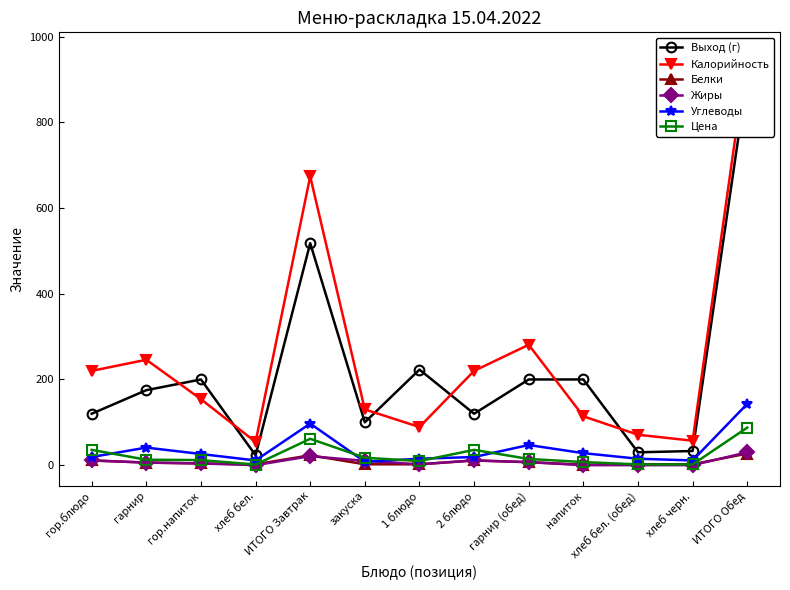

What is the difference between the maximum and second lowest values in the Белки series?

25.0